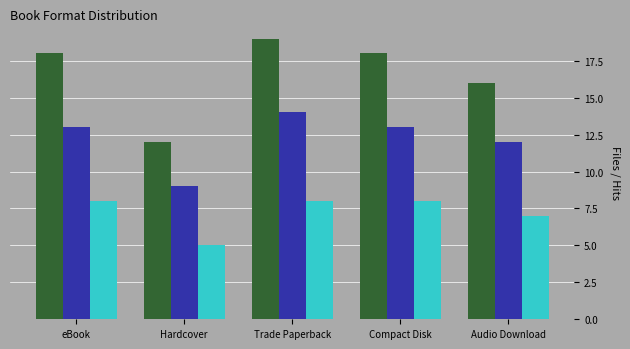

What is the difference between the highest and lowest values at Hardcover?

7